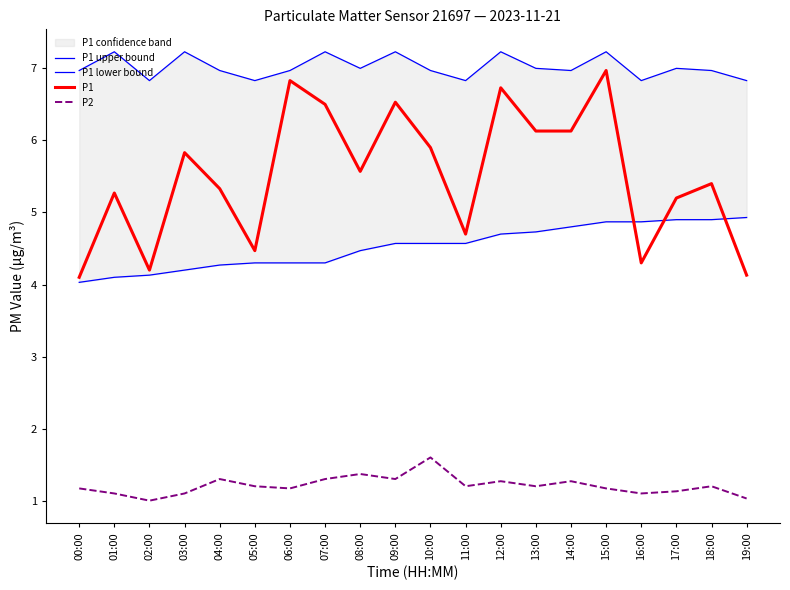

What is the minimum value shown in the chart?

1.0